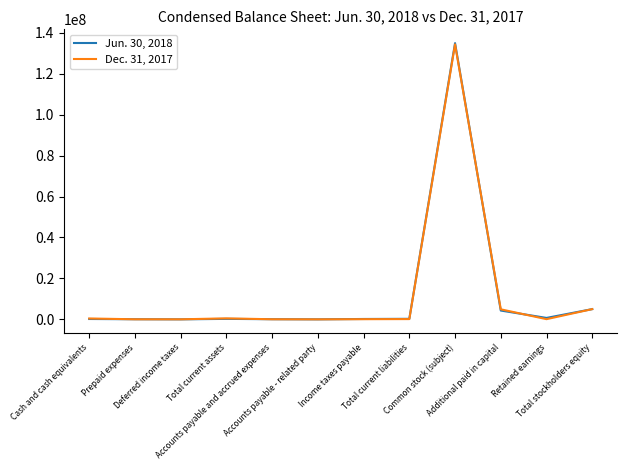

Which series has the largest range (max minus min)?

Jun. 30, 2018